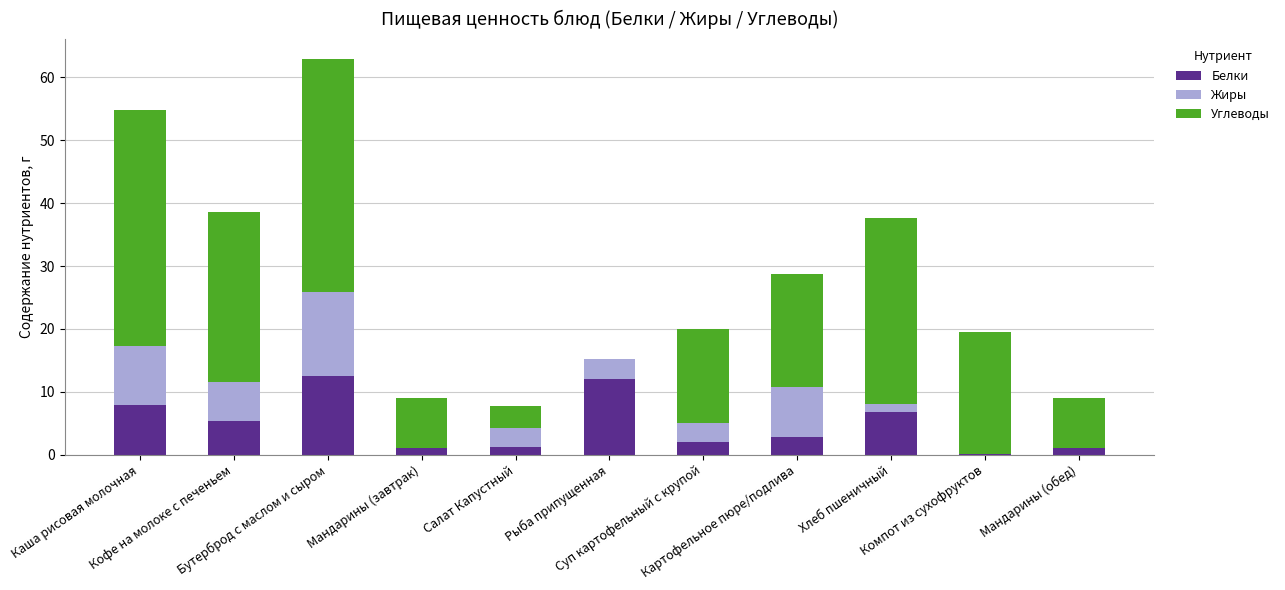

What is the maximum value for Белки?

12.5